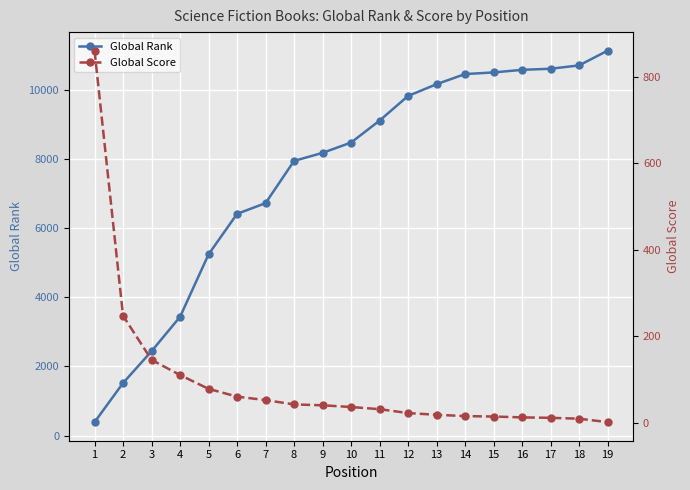

At which label is Global Score closest to 430?

2